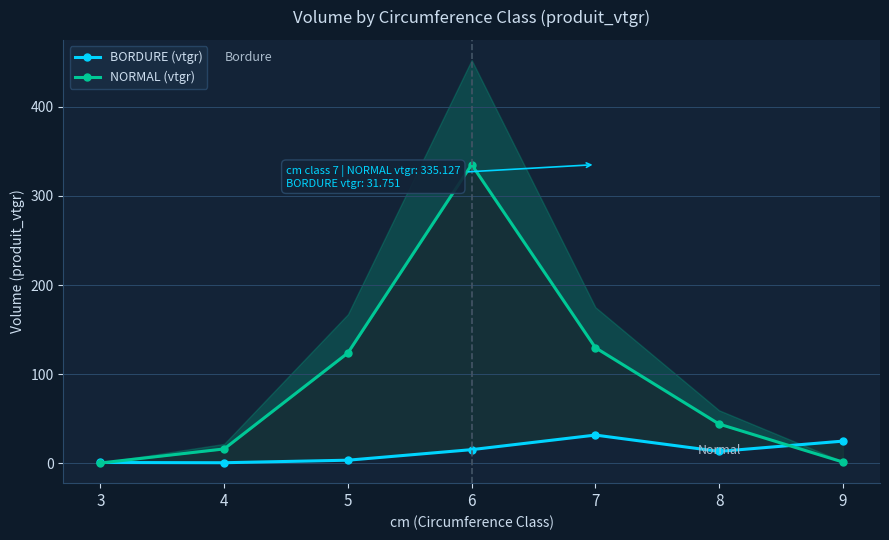

At which category is the sum across all series the highest?

6